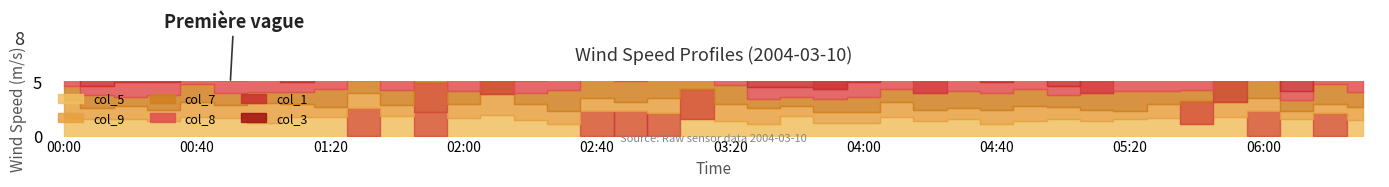

Between 03:30 and 00:10, which is larger?

00:10